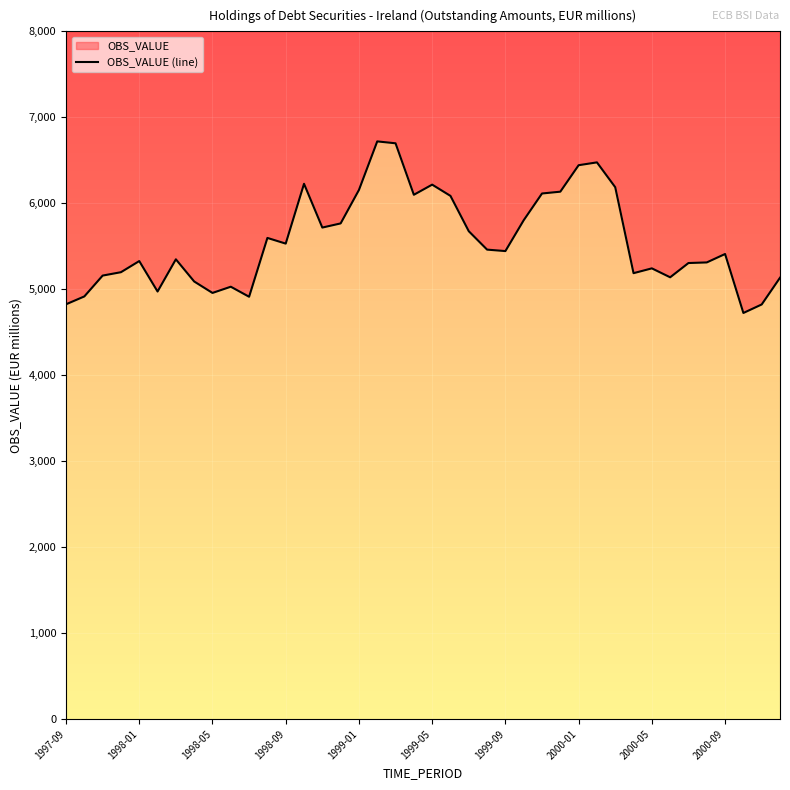

The value at 15 is 8948.0. True or false?

False